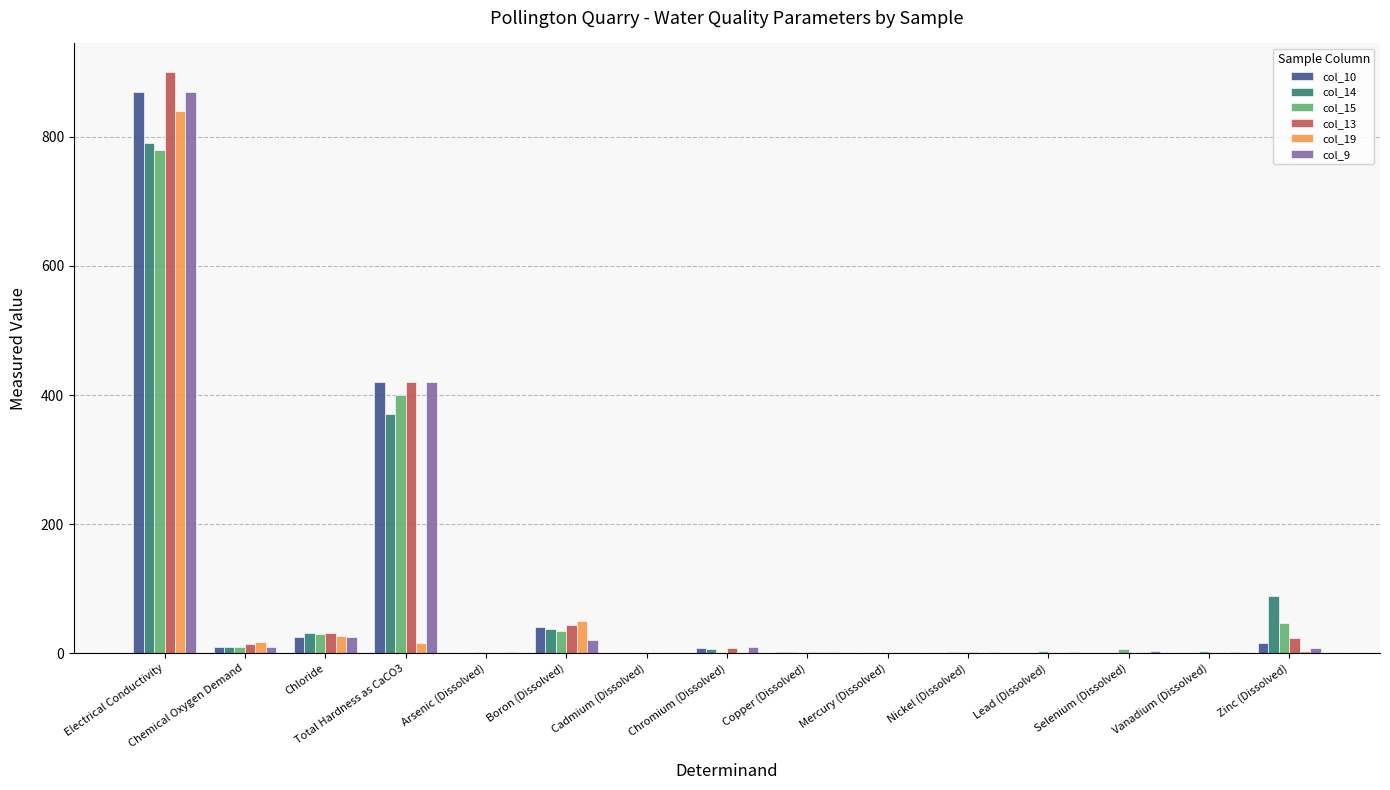

What is the highest value of the col_13 series?

900.0